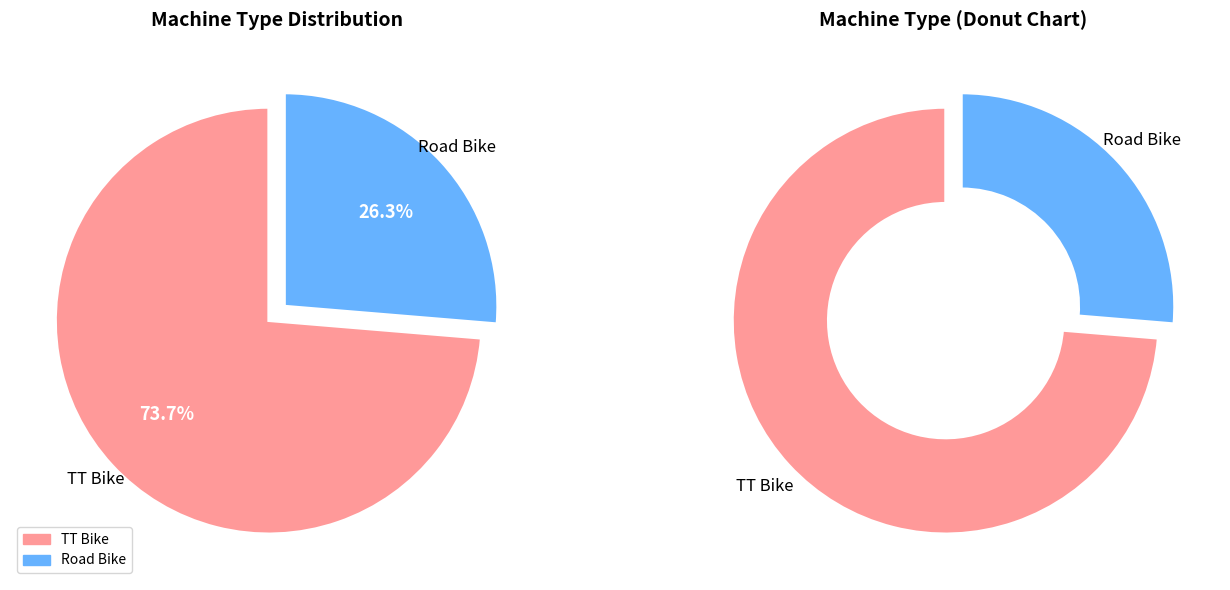

Which category accounts for the majority?

TT Bike